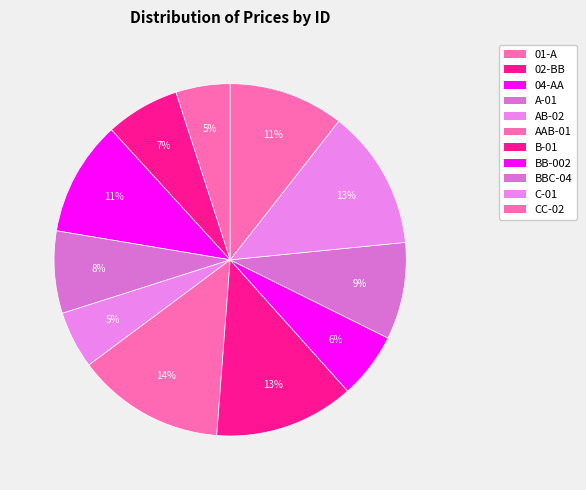

Which category has the biggest portion of the pie?

AAB-01